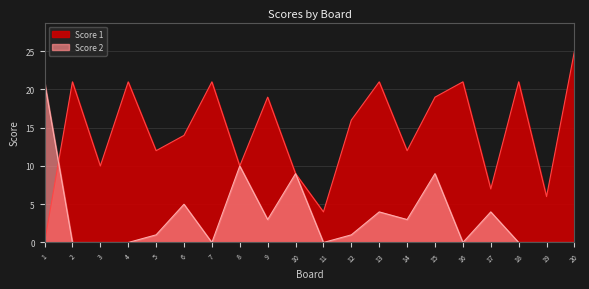

Where is the first local minimum for Score 1?

3